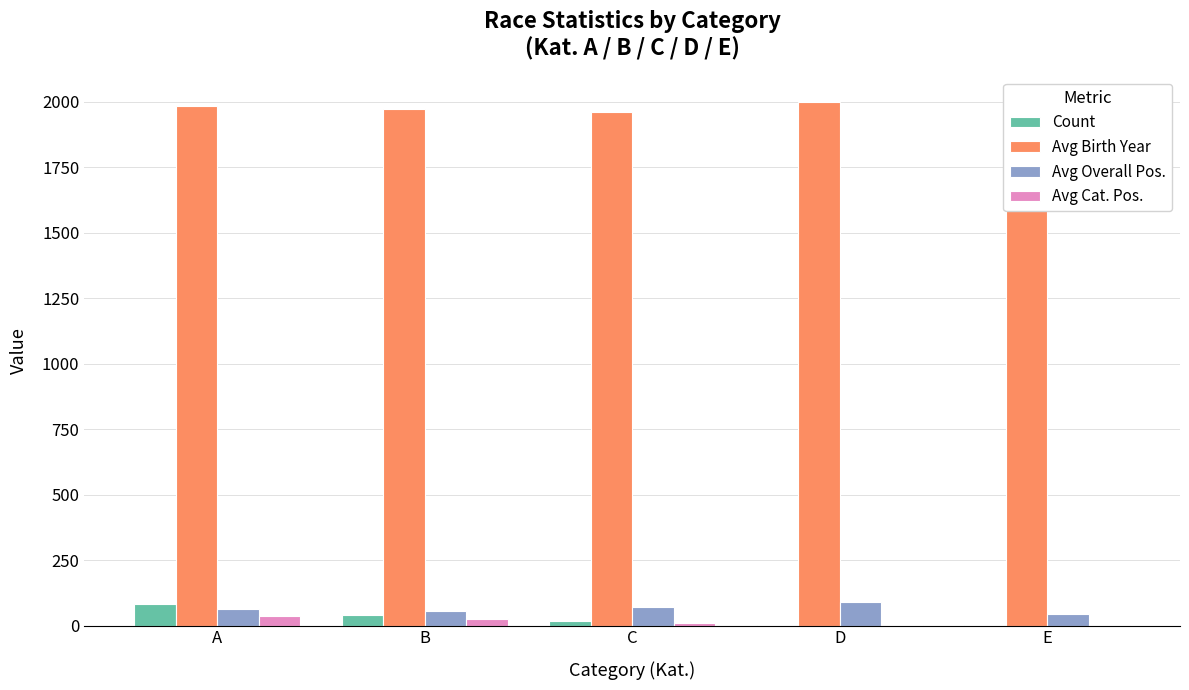

How many groups of bars are there?

5